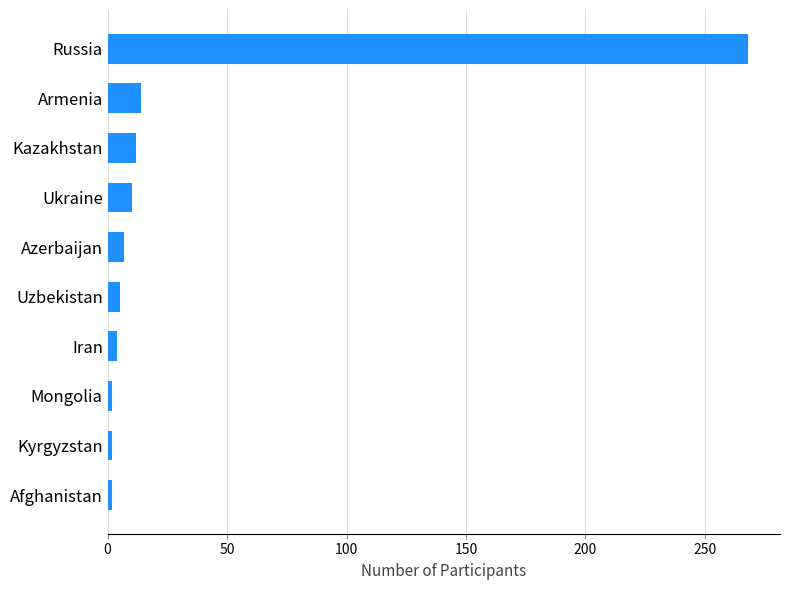

Which has a higher value, Iran or Armenia?

Armenia